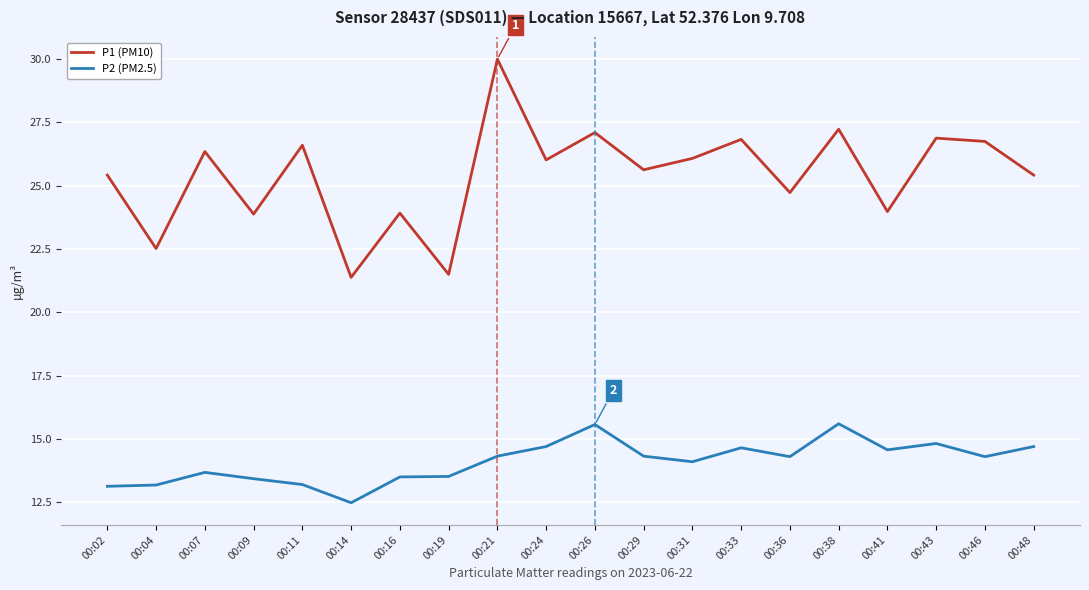

Which series changed the most between 00:21 and 00:29?

P1 (PM10)